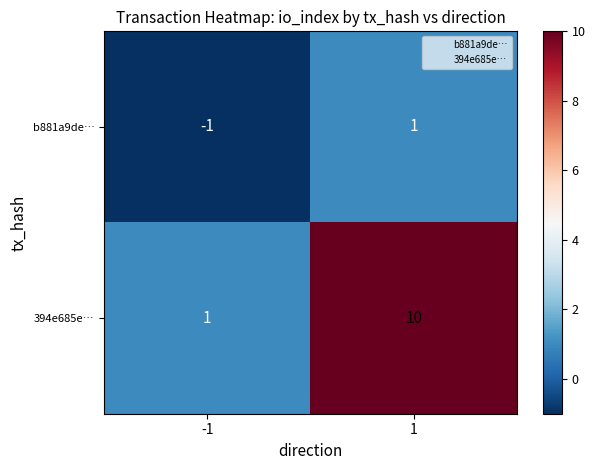

What is the greatest value displayed?

10